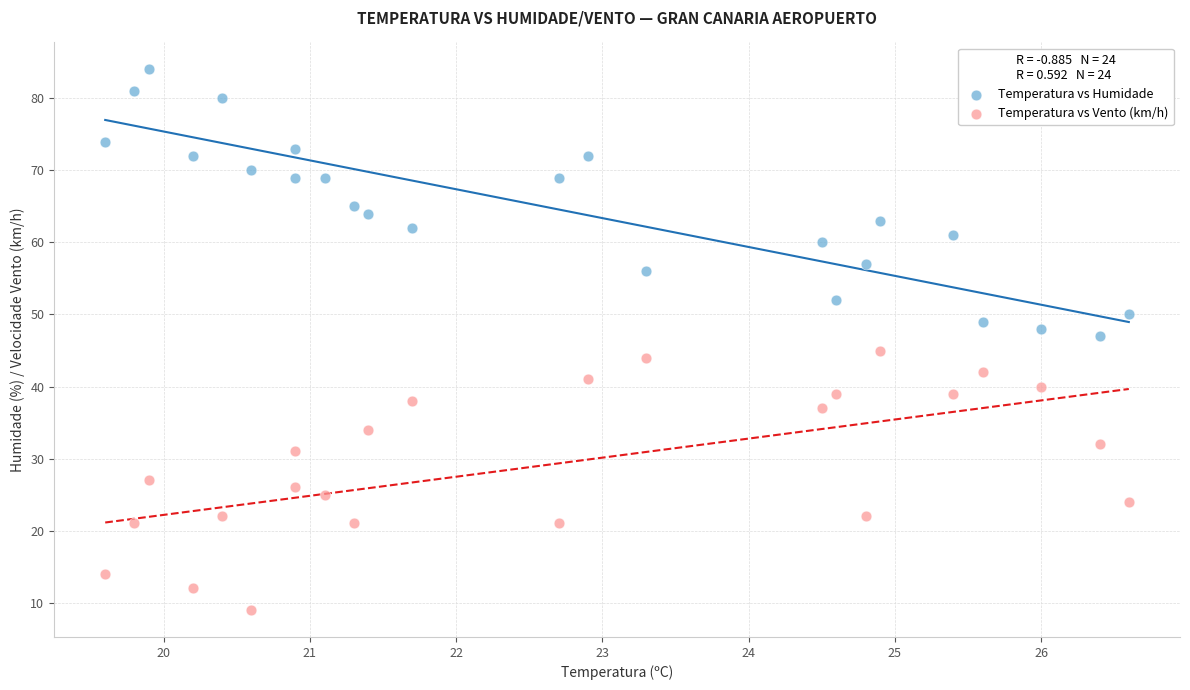

Which series reaches the maximum Y coordinate?

Temperatura vs Humidade